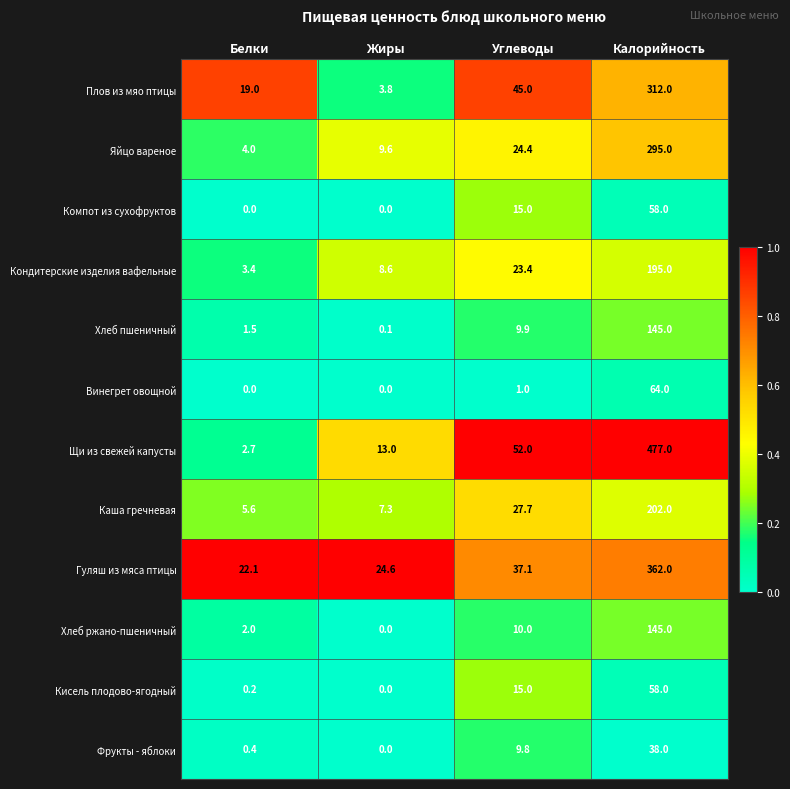

What is the sum of the Хлеб ржано-пшеничный values at Углеводы and Белки?

12.0